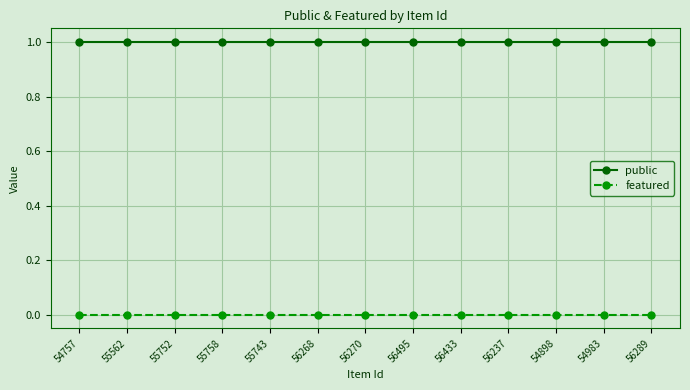

What is the difference between the highest and lowest values at 56495?

1